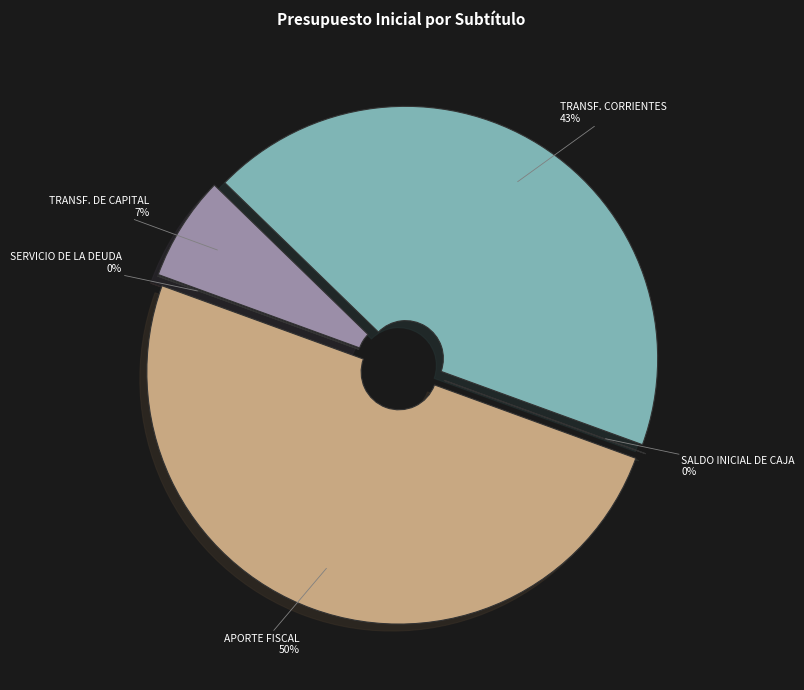

Which category has the smallest portion of the pie?

SALDO INICIAL DE CAJA